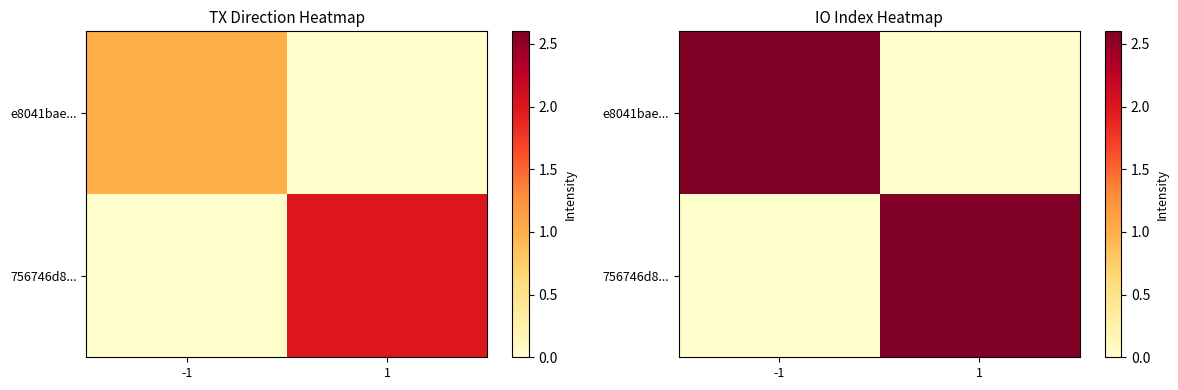

True or false: e8041bae... has a value of -1.1 at 1.

False